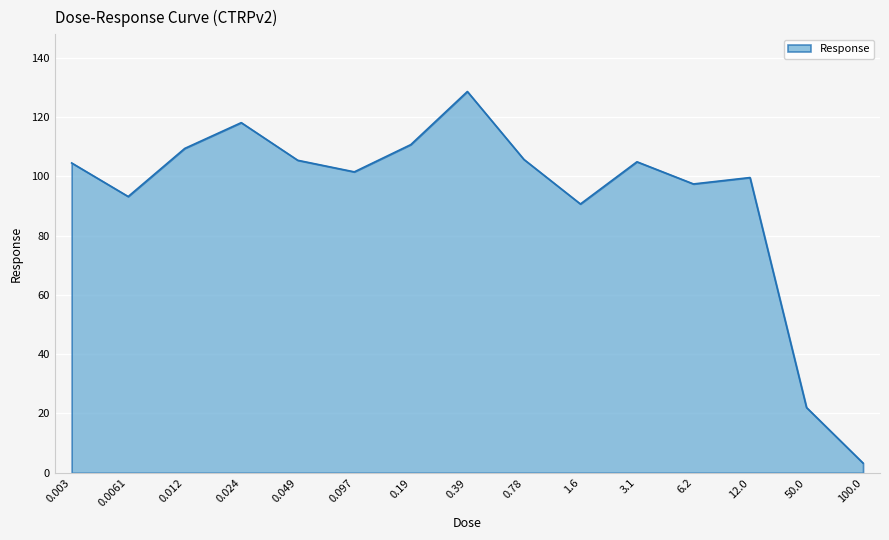

Which category has the highest value across all series?

0.39